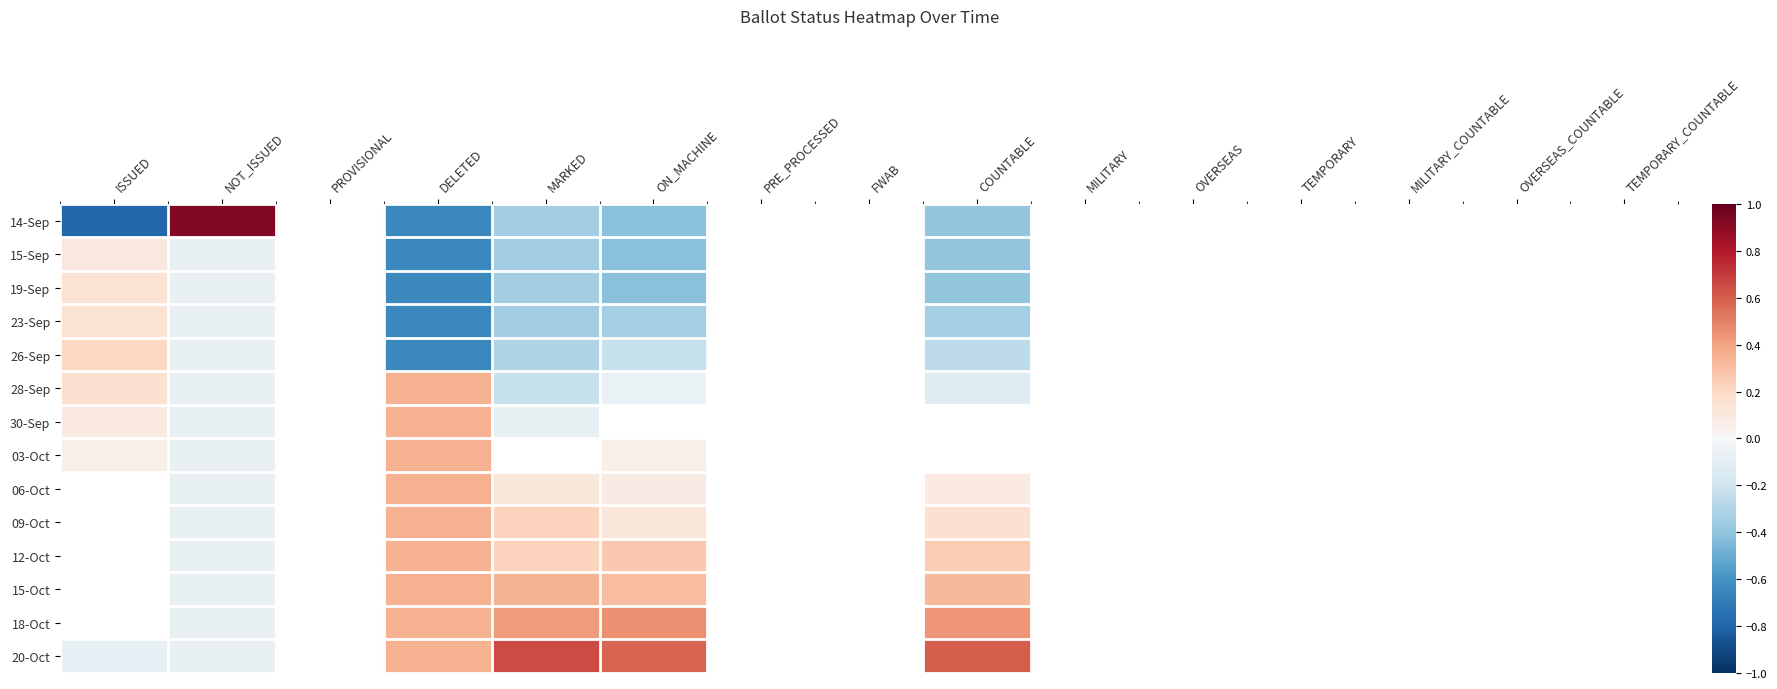

How many distinct data groups are displayed?

14